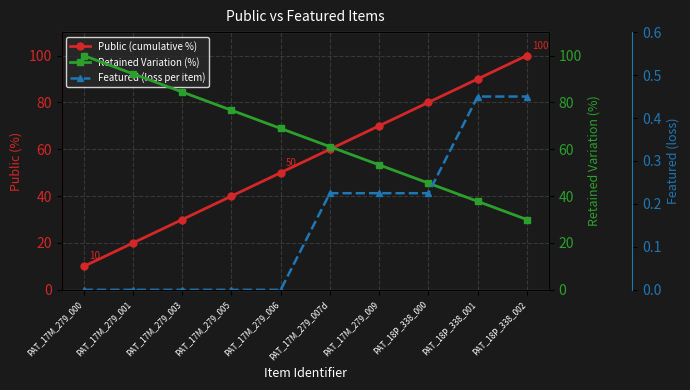

Rank the series by their maximum value, from highest to lowest.

Public (cumulative %), Retained Variation (%), Featured (loss per item)